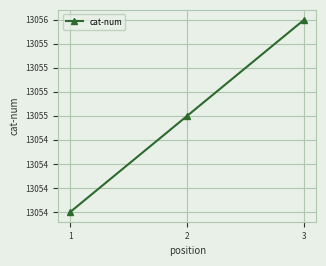

List the labels in order of value, largest first.

3, 2, 1